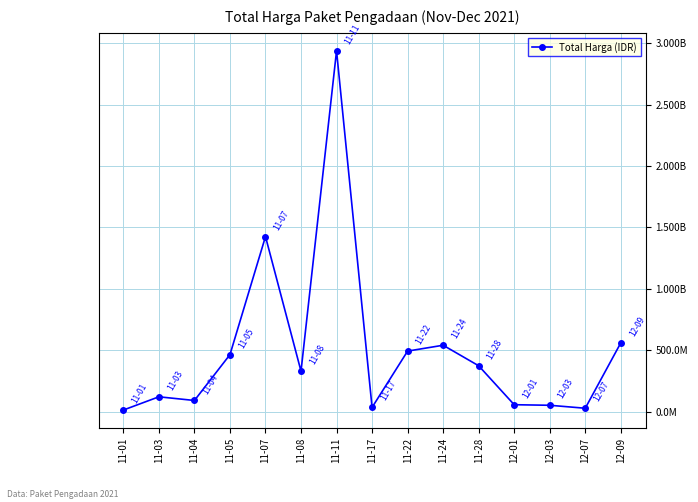

Does the chart have visible grid lines?

Yes